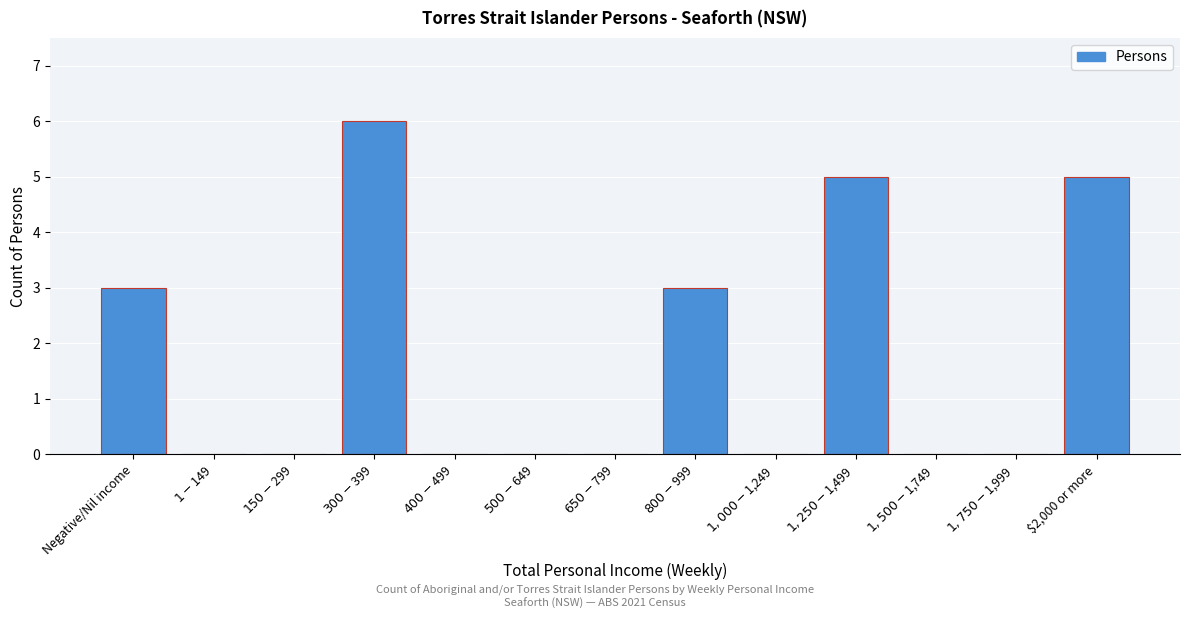

True or false: the data shows 3 at $2,000 or more.

False